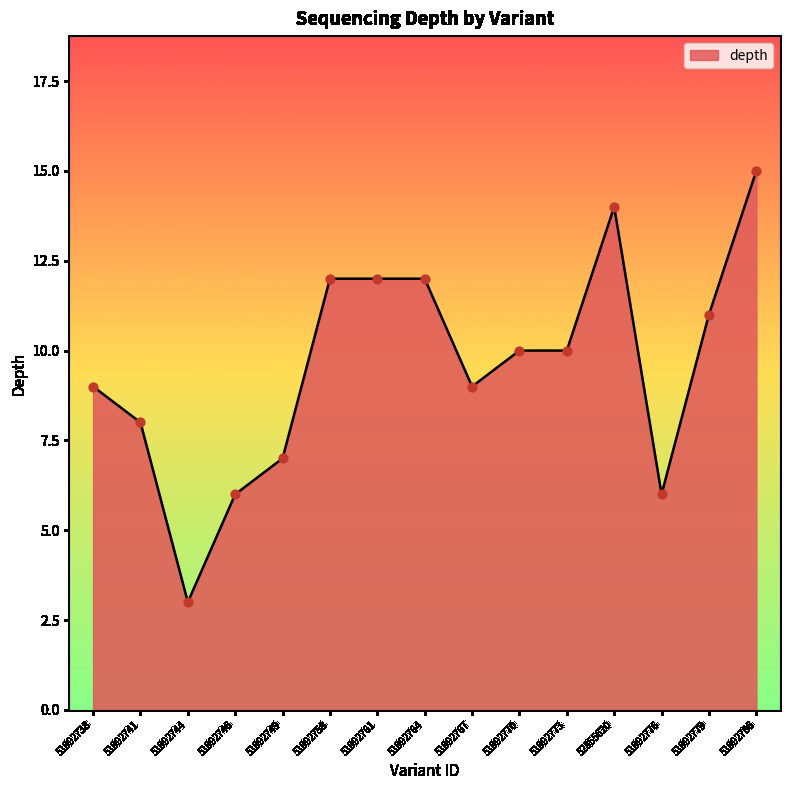

Which has a higher value, 51992773 or 51992776?

51992773